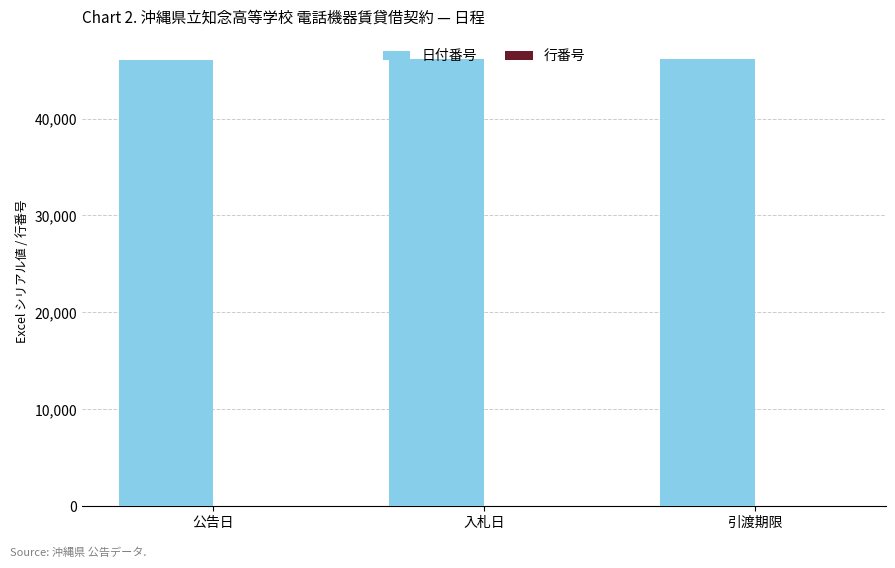

Which series has the largest total across all categories?

日付番号